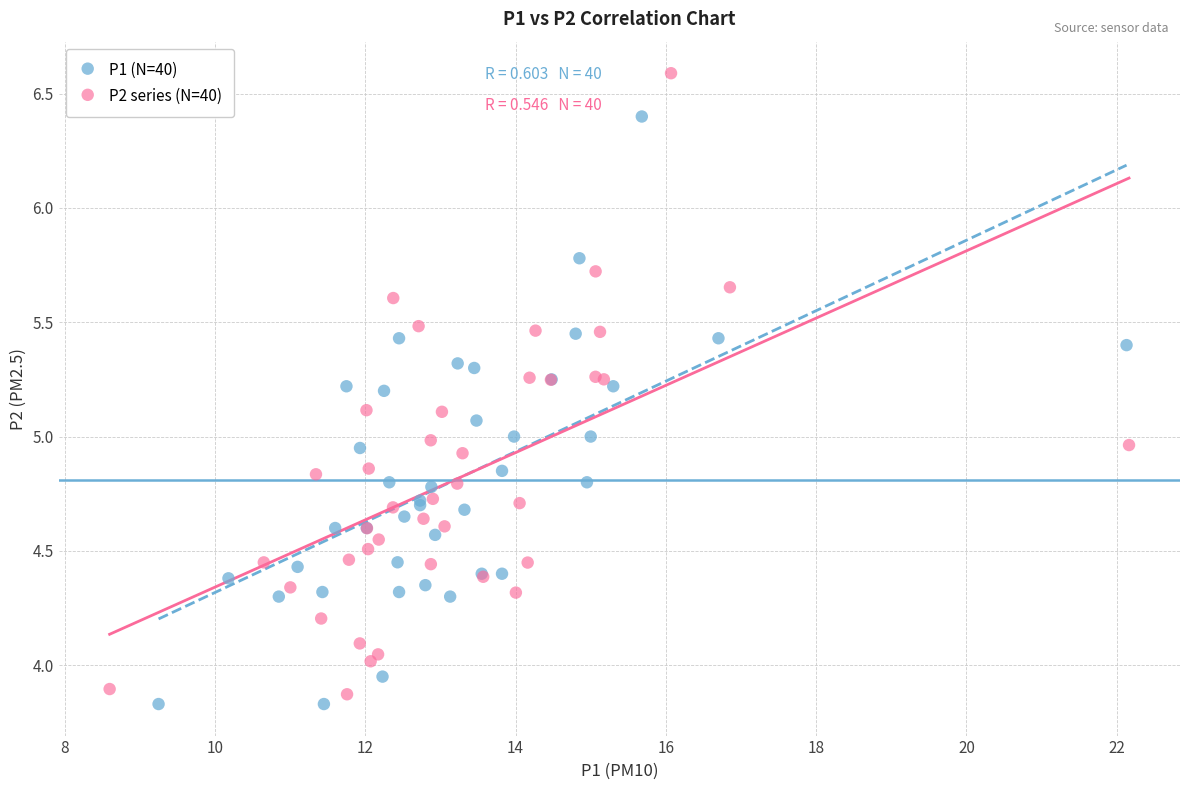

What are all the series names shown in the legend?

P1 (N=40), P2 series (N=40)